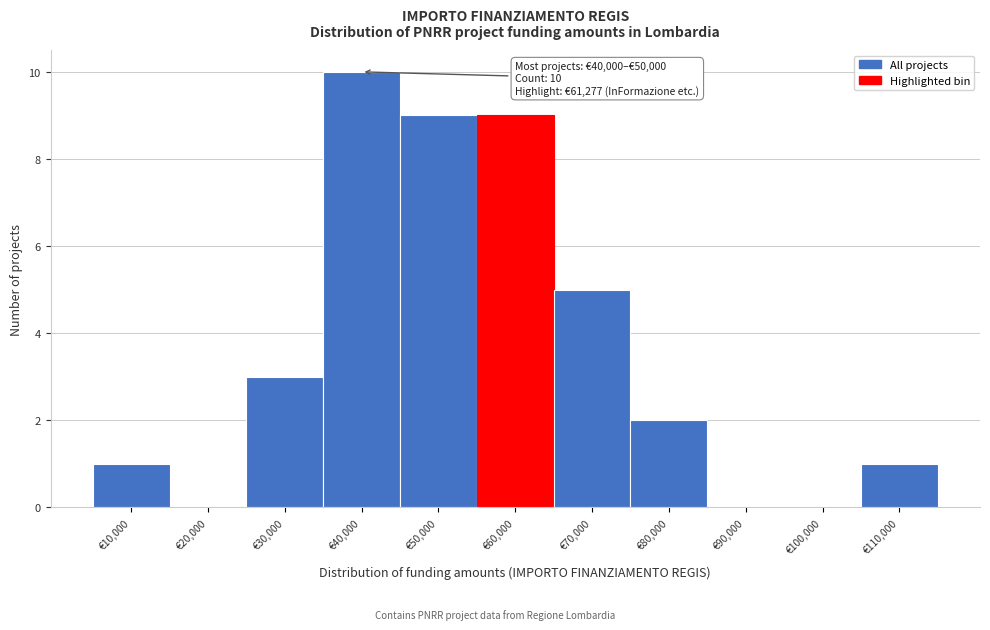

Reading left to right, what are all the values shown in this chart?

€10,000=1	€20,000=0	€30,000=3	€40,000=10	€50,000=9	€60,000=9	€70,000=5	€80,000=2	€90,000=0	€100,000=0	€110,000=1